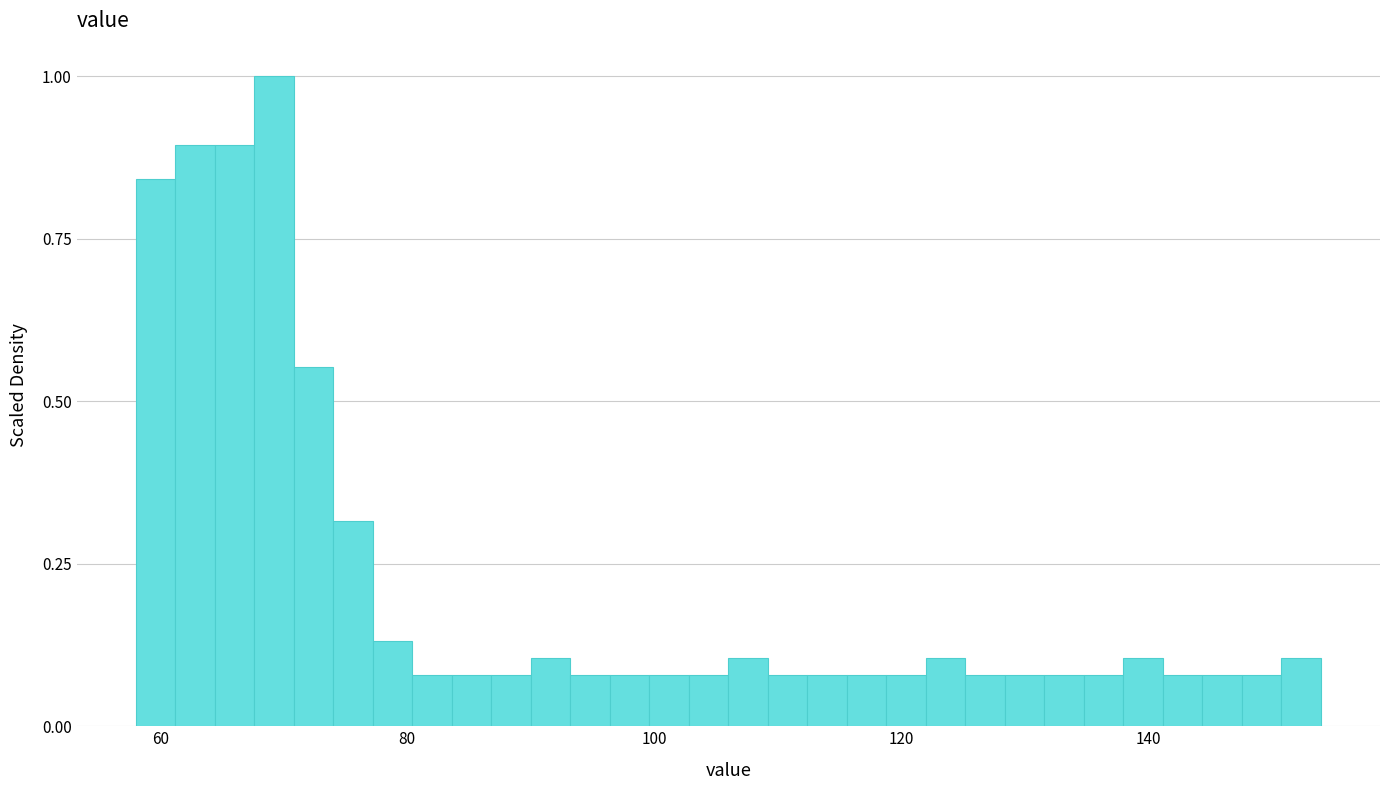

Around what value on the x-axis is the tallest bar? Give the approximate position of its centre, as read against the axis.

70